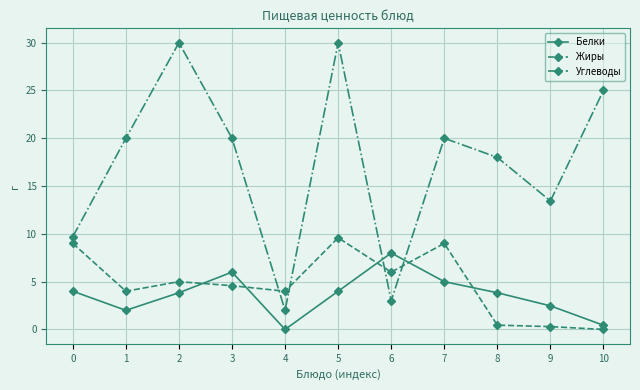

What is the approximate value of Белки at 3?

6.0